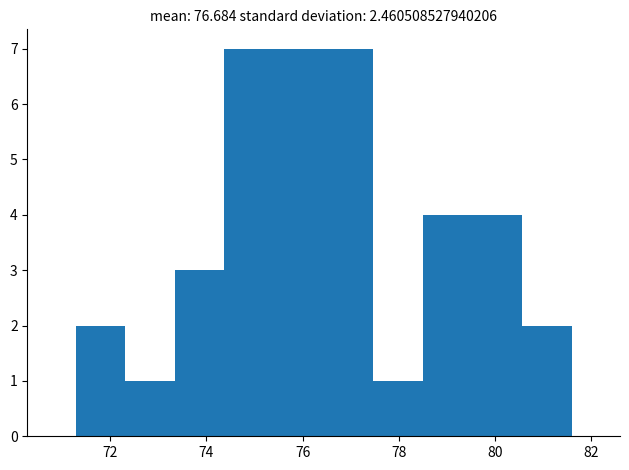

What is the height of the bar covering 79.6 to 80.6 on the x-axis? Neither the bar edges nor the heights are printed on the chart, so give them approximately, as read against the axes.

4